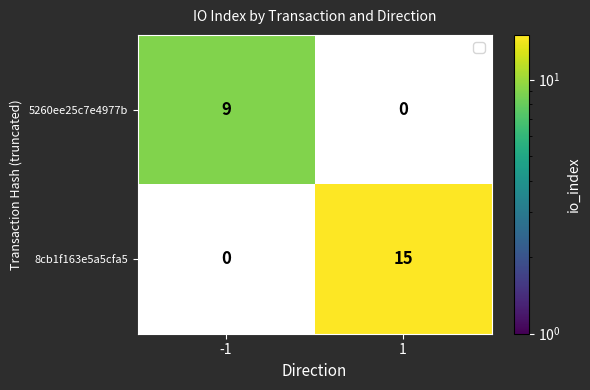

True or false: 5260ee25c7e4977b has a value of 15 at -1.

False